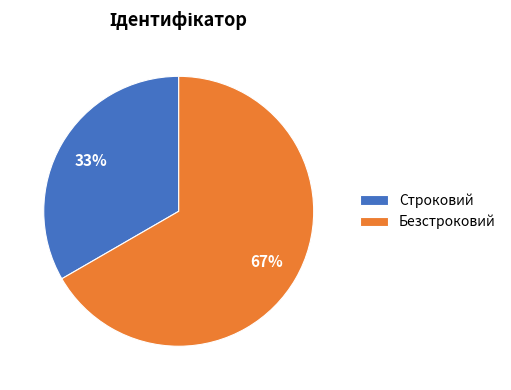

True or false: Строковий accounts for 33% of the total.

True